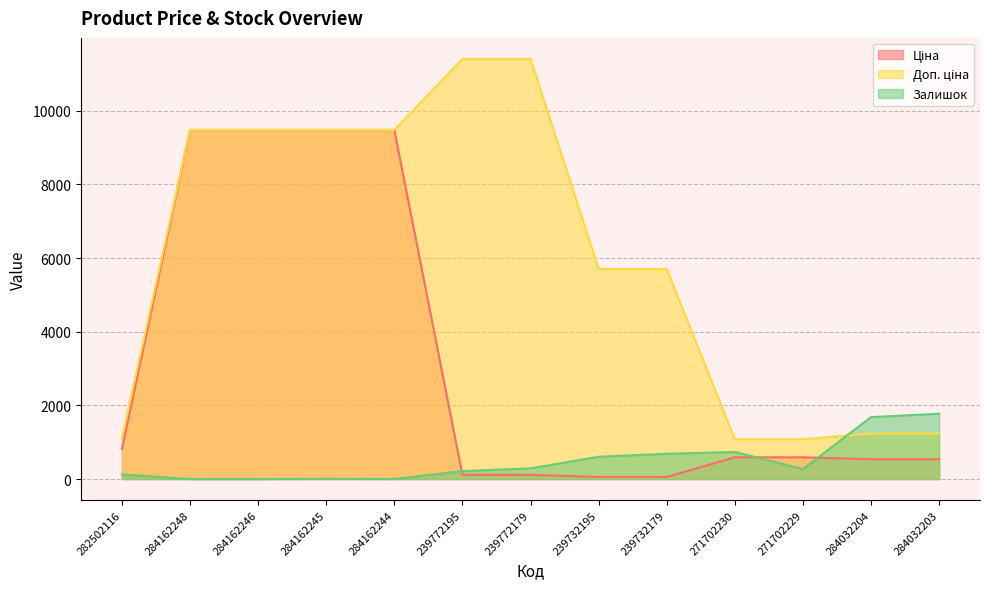

Reading left to right, extract all data points from this chart.

Ціна: 282502116=818.5	284162248=9480.1	284162246=9480.1	284162245=9480.1	284162244=9480.1	239772195=114.1	239772179=114.1	239732195=57.0	239732179=57.0	271702230=589.9	271702229=589.9	284032204=539.0	284032203=539.0
Доп. ціна: 282502116=1109.2	284162248=9480.1	284162246=9480.1	284162245=9480.1	284162244=9480.1	239772195=11410.0	239772179=11410.0	239732195=5705.0	239732179=5705.0	271702230=1081.7	271702229=1081.7	284032204=1235.4	284032203=1235.4
Залишок: 282502116=125.0	284162248=0.0	284162246=0.0	284162245=8.0	284162244=2.0	239772195=215.0	239772179=290.0	239732195=605.0	239732179=686.0	271702230=735.0	271702229=272.0	284032204=1682.0	284032203=1774.0